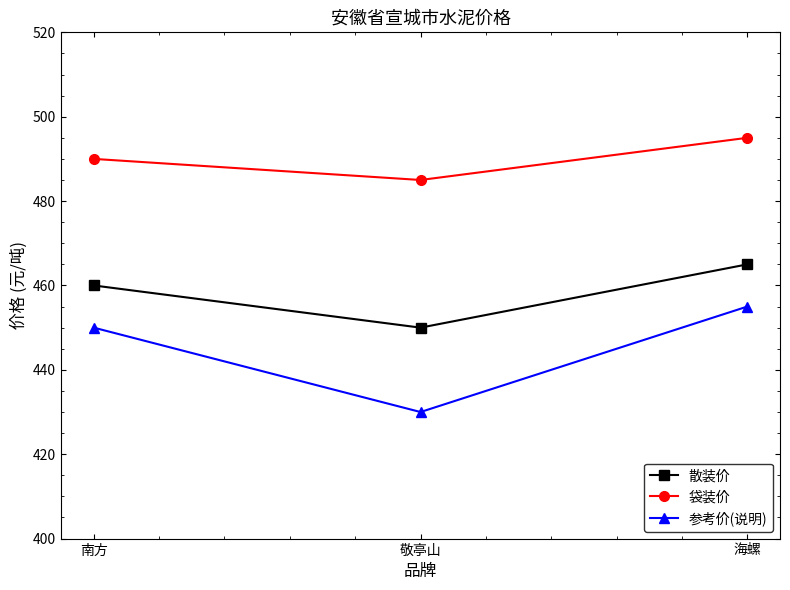

What is the sum of all 袋装价 values?

1470